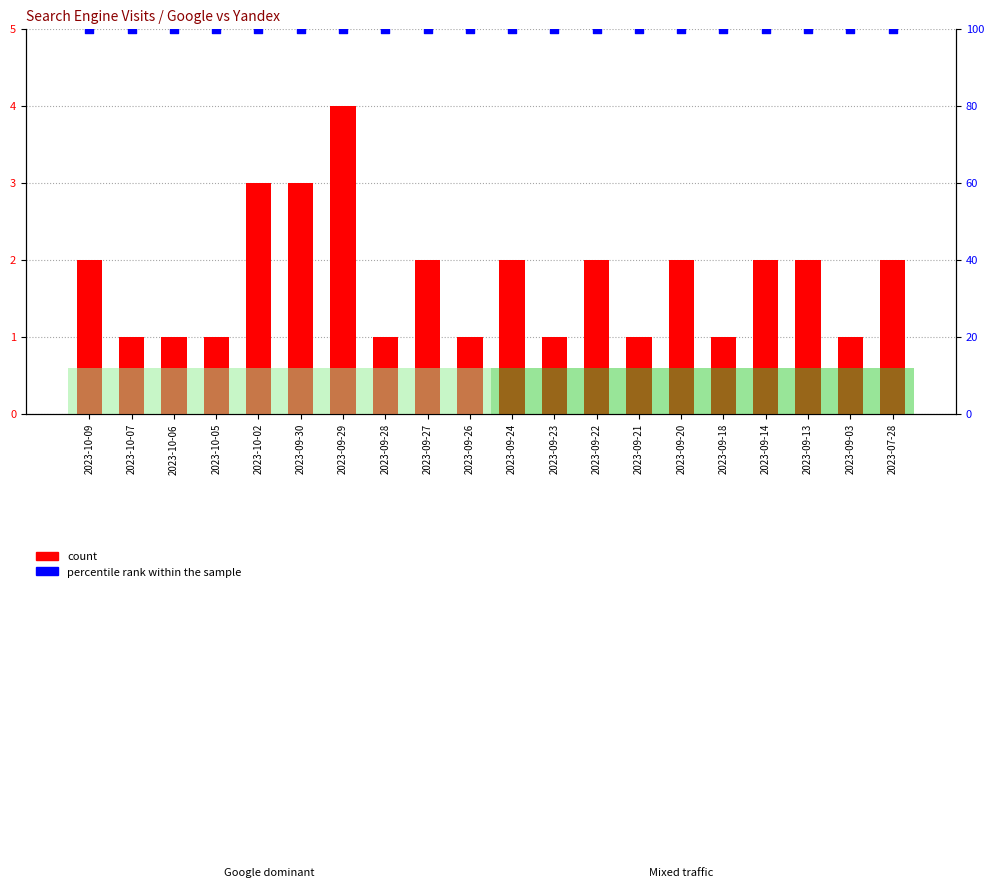

Which series has the widest spread of Y values?

count